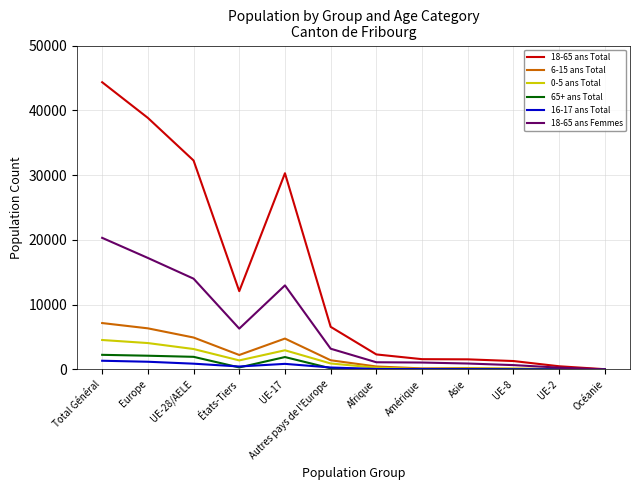

Which series has the largest total across all categories?

18-65 ans Total